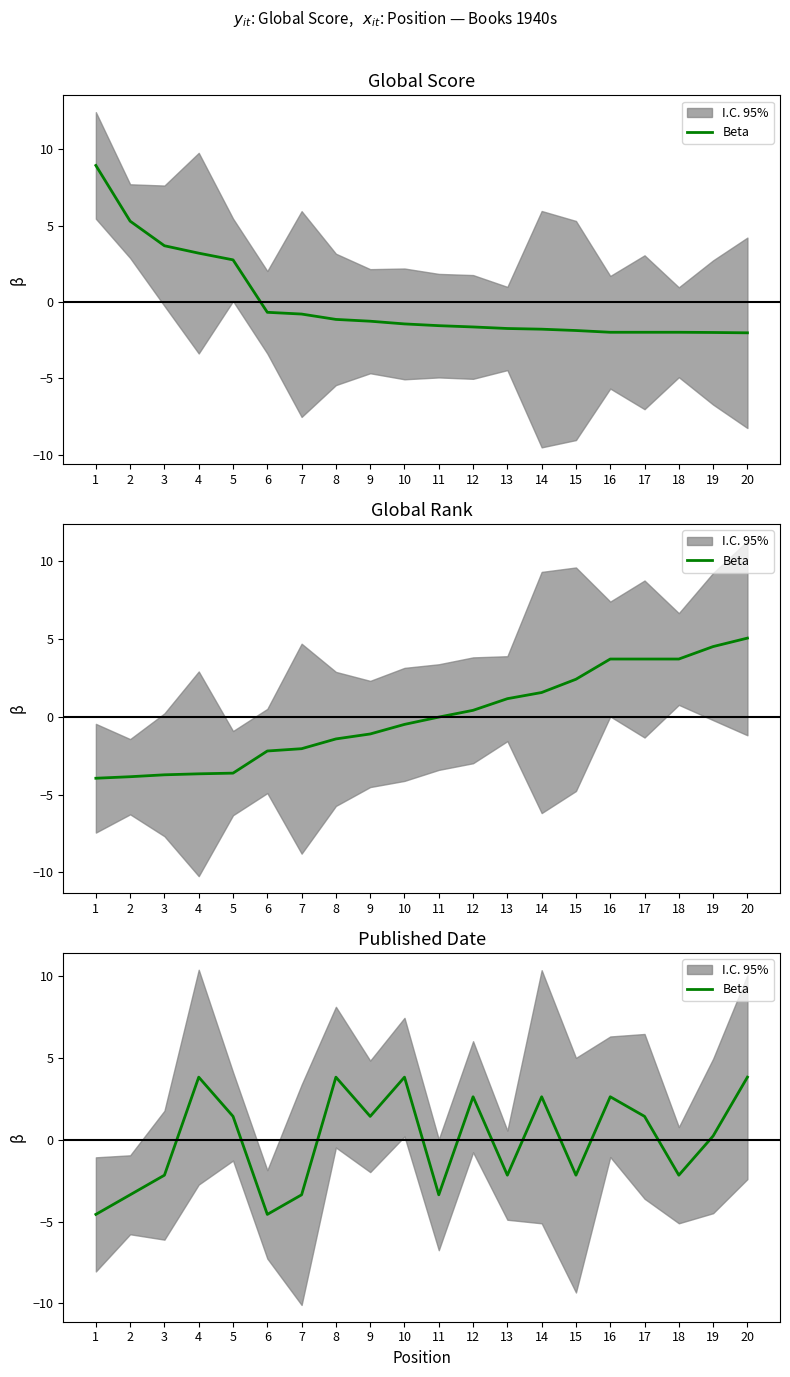

At which label does the data first exceed 1?

4